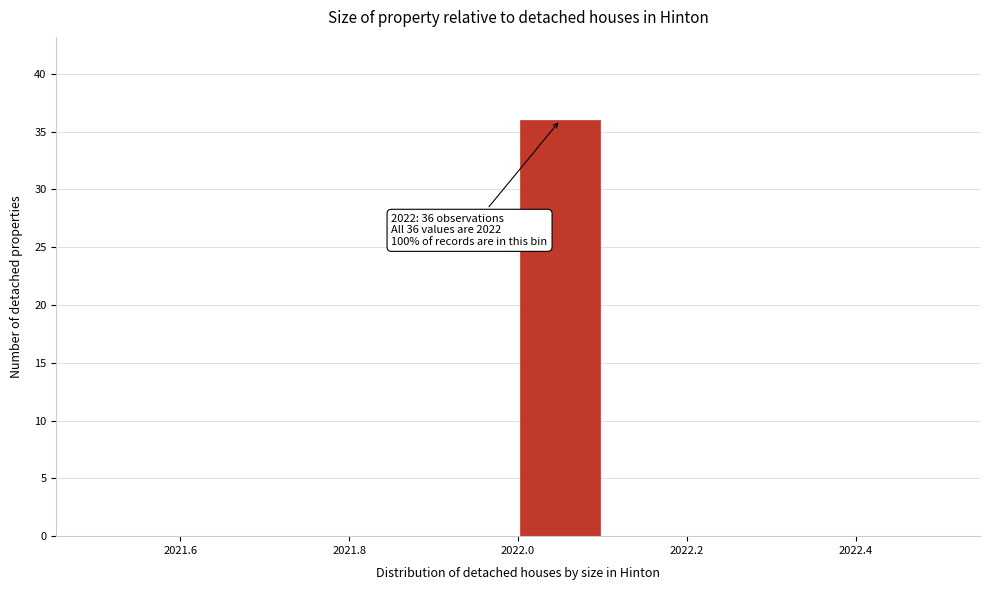

Over which range of the x-axis is the bar tallest?

2022.0 to 2022.1